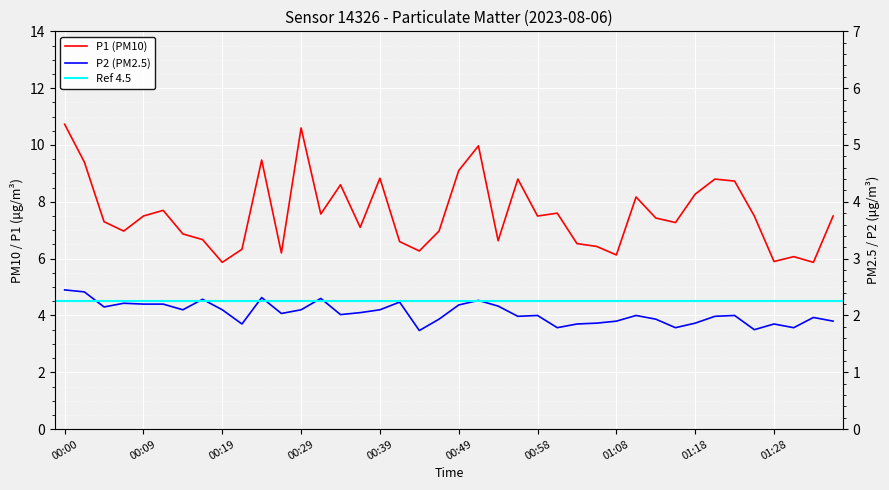

At which label does P1 first exceed 7?

00:00